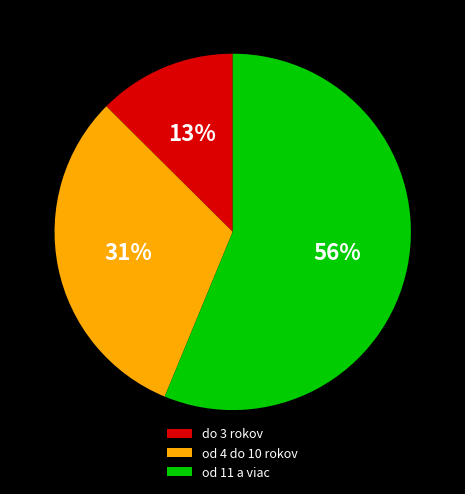

Combined, do od 4 do 10 rokov and od 11 a viac account for over 50%?

Yes